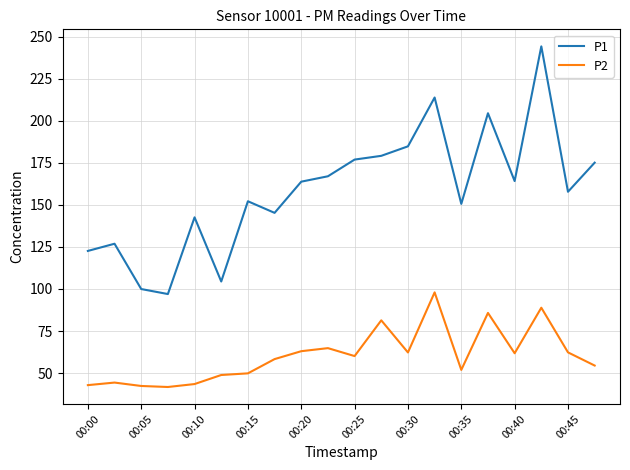

Is this an area chart (filled region under the line)?

No